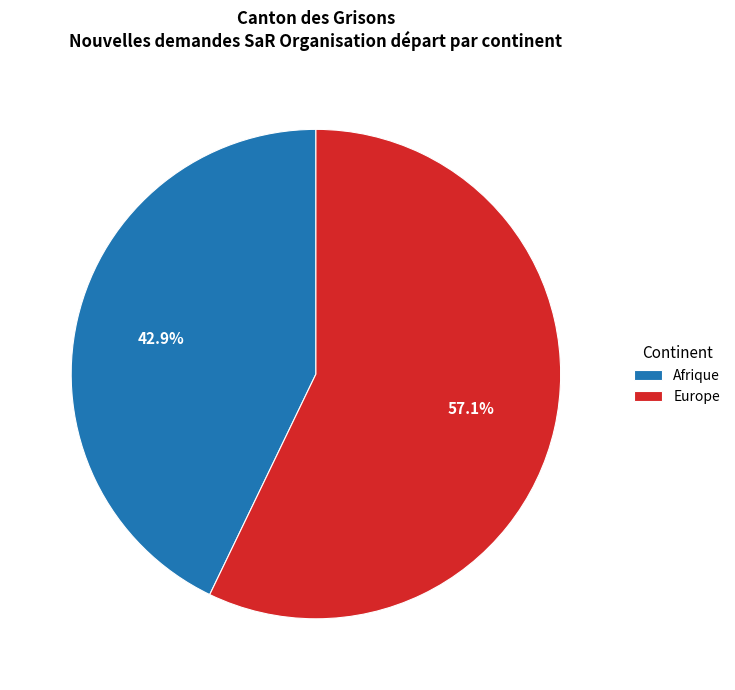

Which category has the biggest portion of the pie?

Europe